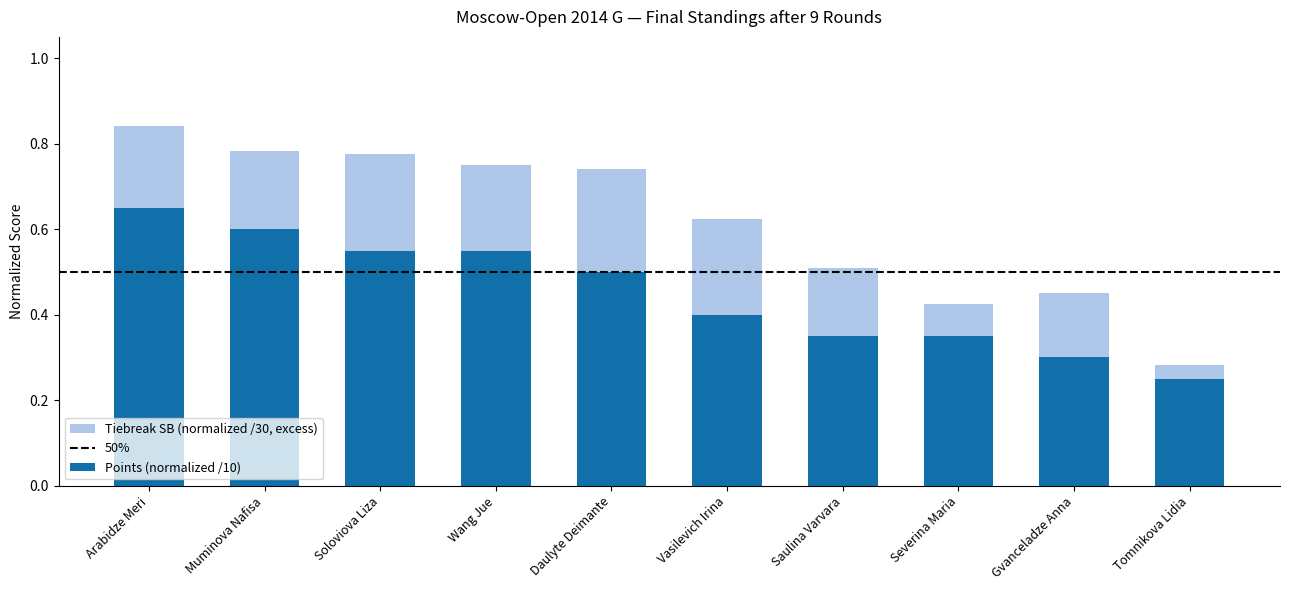

At which label is Points (normalized /10) closest to 0?

Tomnikova Lidia